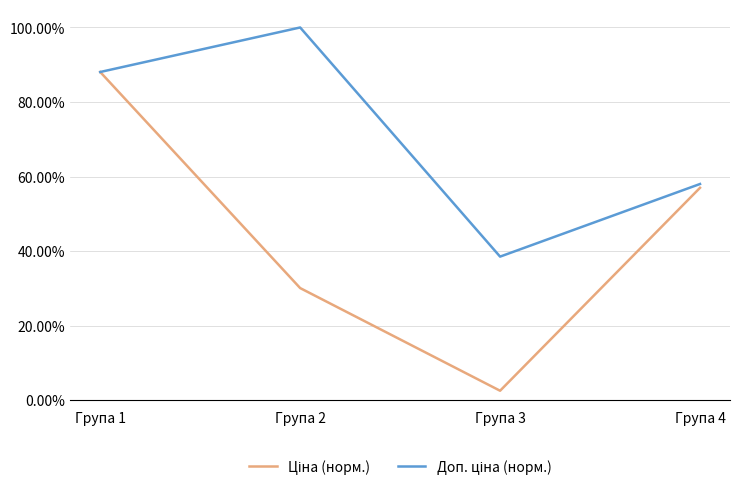

Does the chart have visible grid lines?

Yes